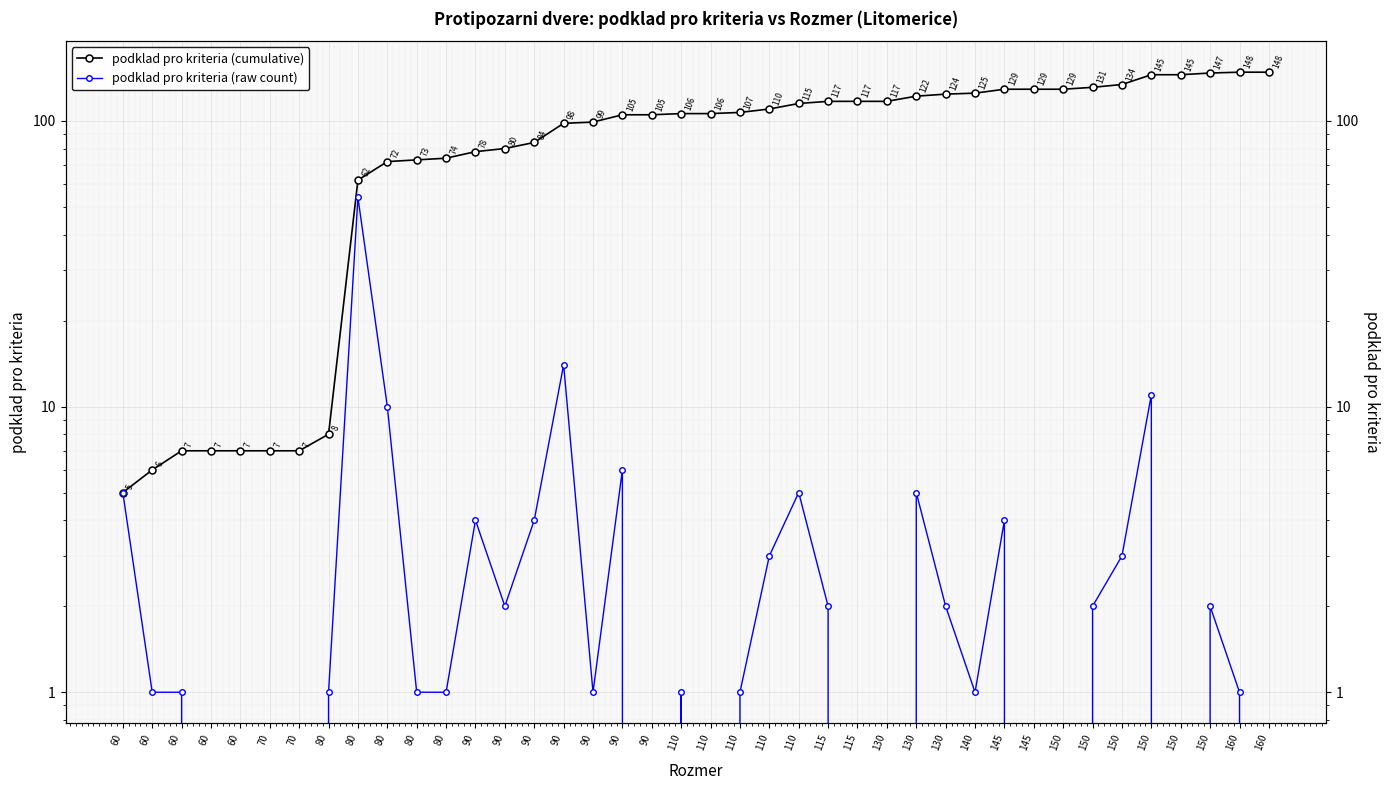

Count the number of categories in the chart.

40